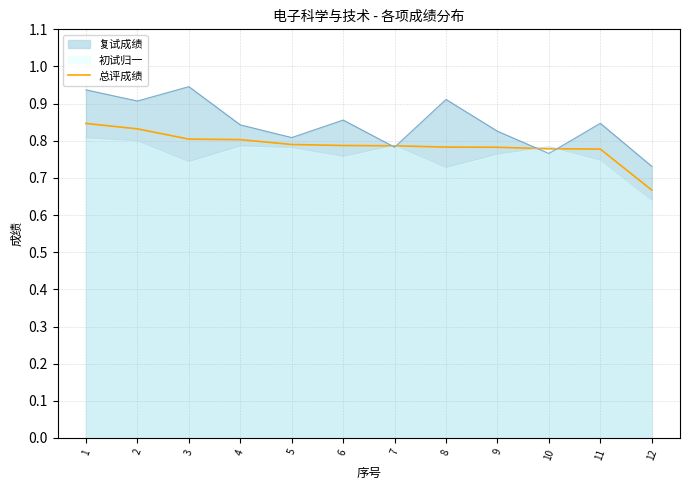

Reading left to right, extract all data points from this chart.

0.8	0.8	0.8	0.8	0.8	0.8	0.8	0.8	0.8	0.8	0.8	0.7